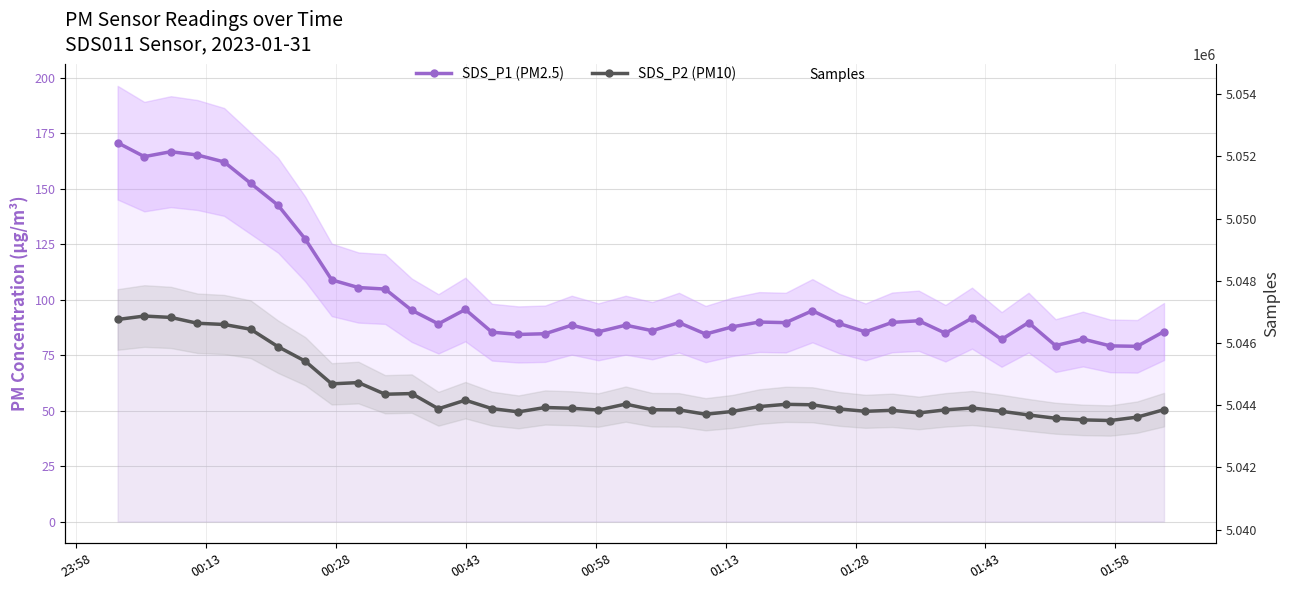

What is the label of the 8th point from the left?

01:43